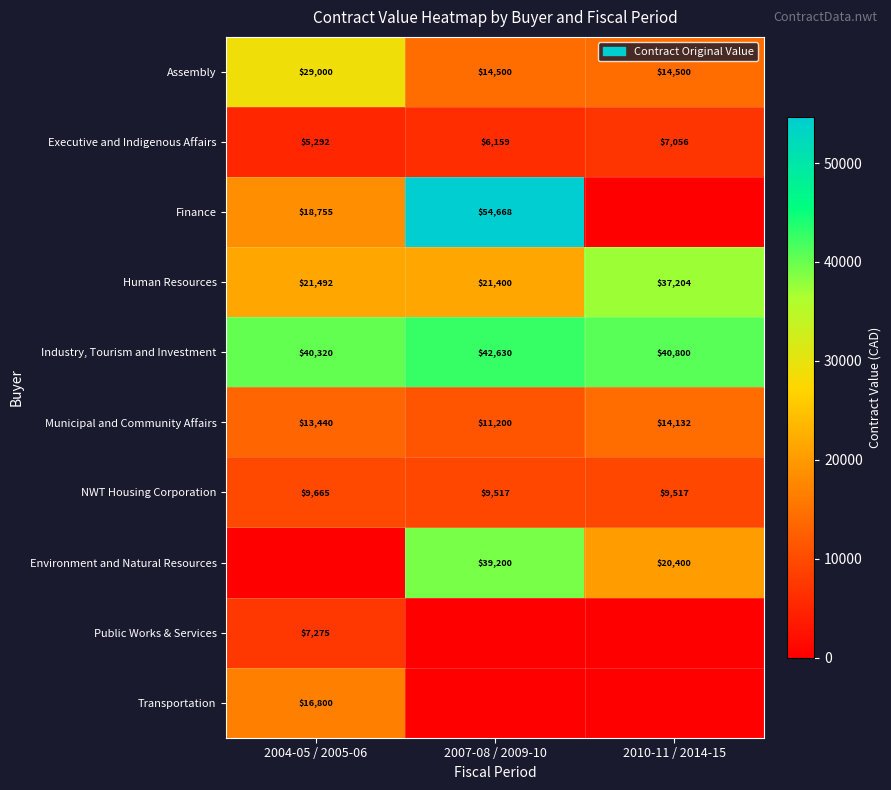

At which label does Human Resources reach its peak?

2010-11 / 2014-15